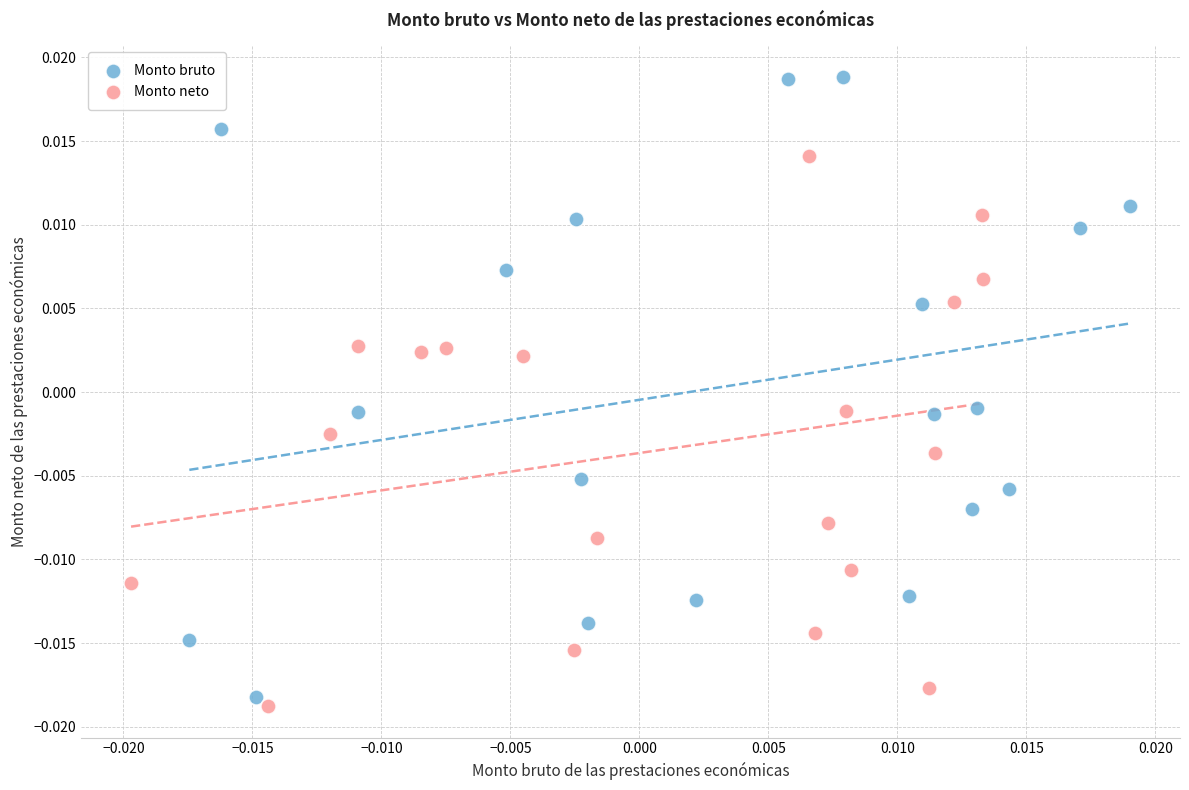

Which series has the widest spread of Y values?

Monto bruto